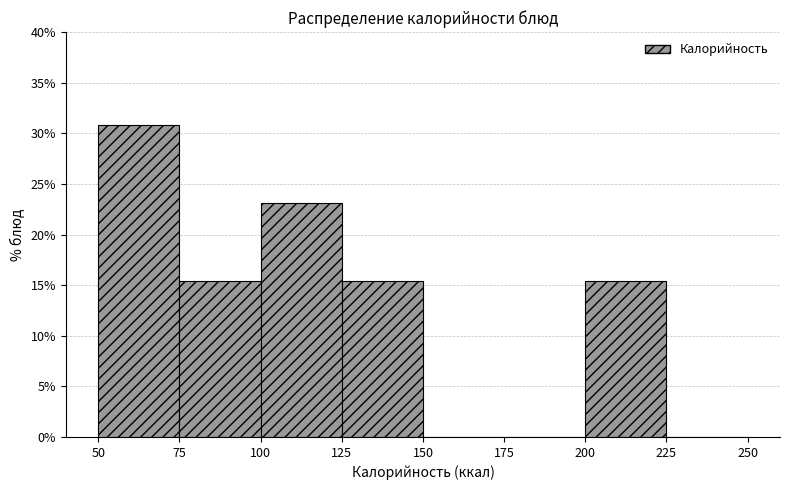

Reading left to right, list every bar in this chart as the range it spans on the x-axis followed by its height. The values are not printed on the chart, so give them approximately, as read against the axis.

50 to 75: 31.0
75 to 100: 15.5
100 to 125: 23.0
125 to 150: 15.5
150 to 175: 0
175 to 200: 0
200 to 225: 15.5
225 to 250: 0